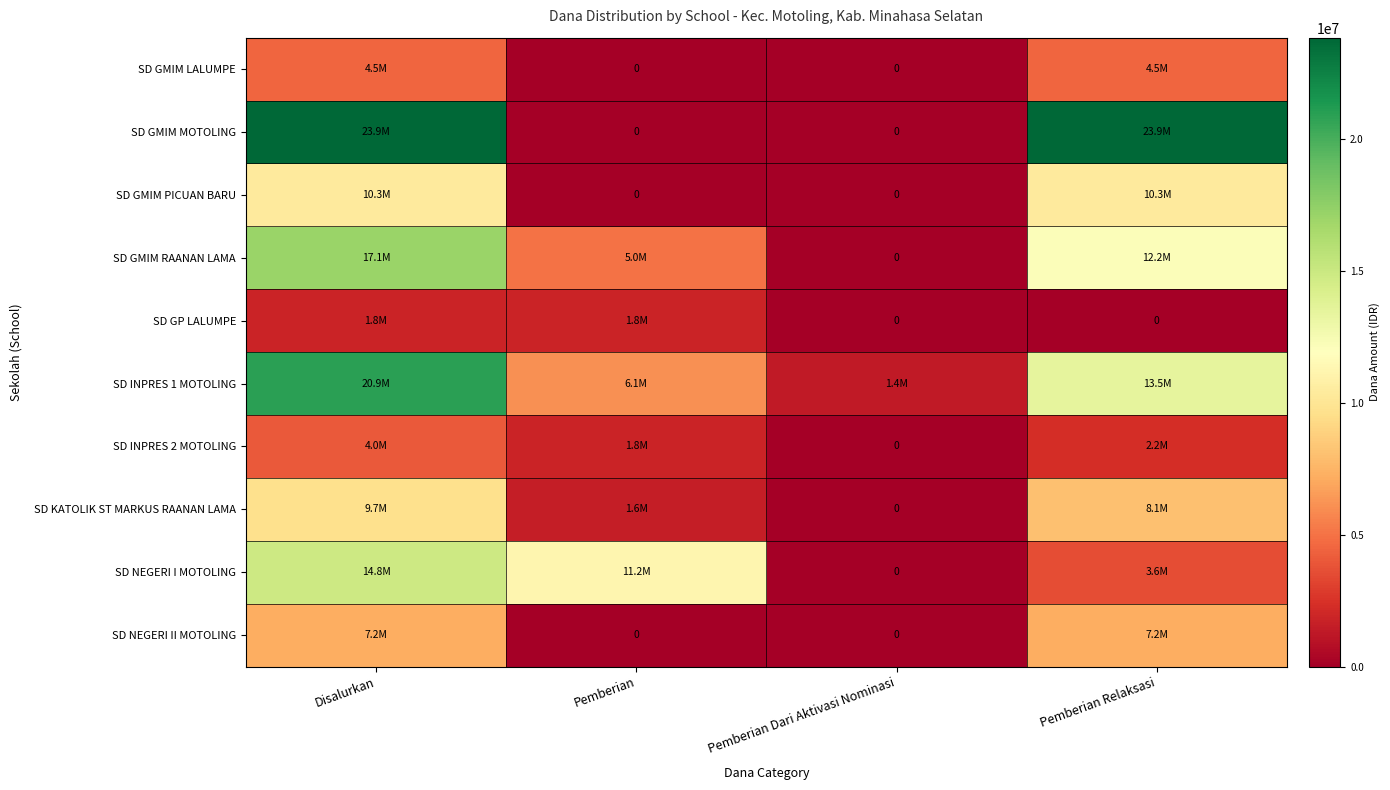

At which label does SD GMIM MOTOLING reach its peak?

Disalurkan